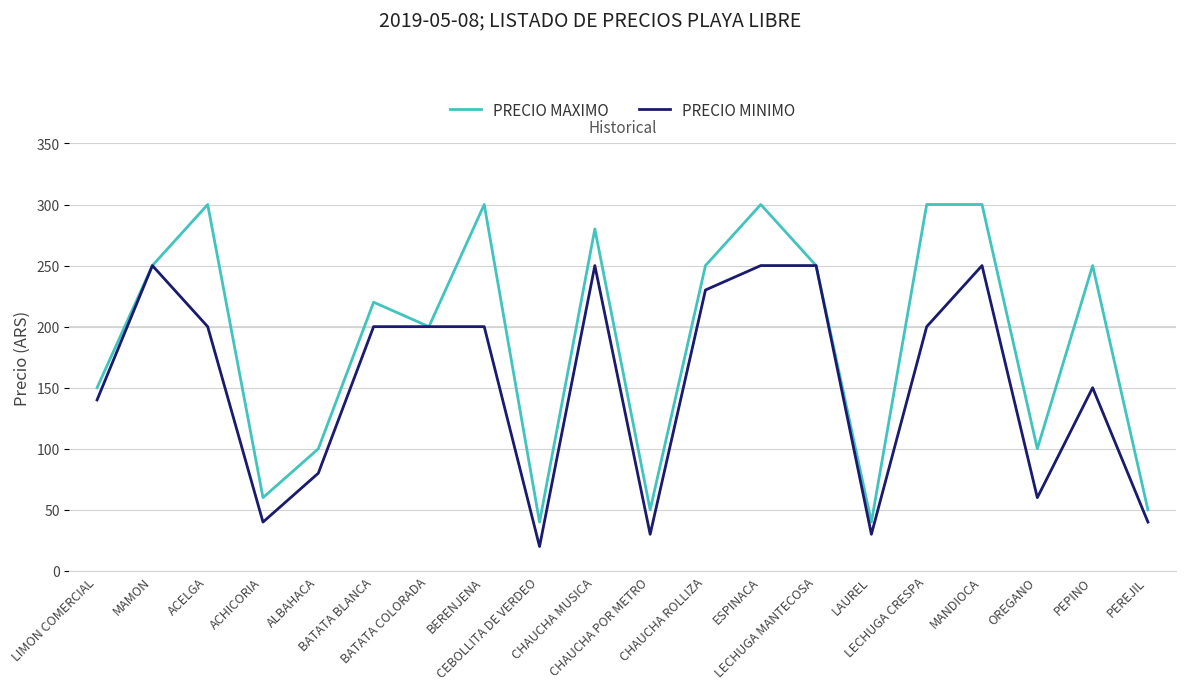

Is the value of PRECIO MAXIMO at LECHUGA CRESPA greater than the value of PRECIO MINIMO at MANDIOCA?

Yes